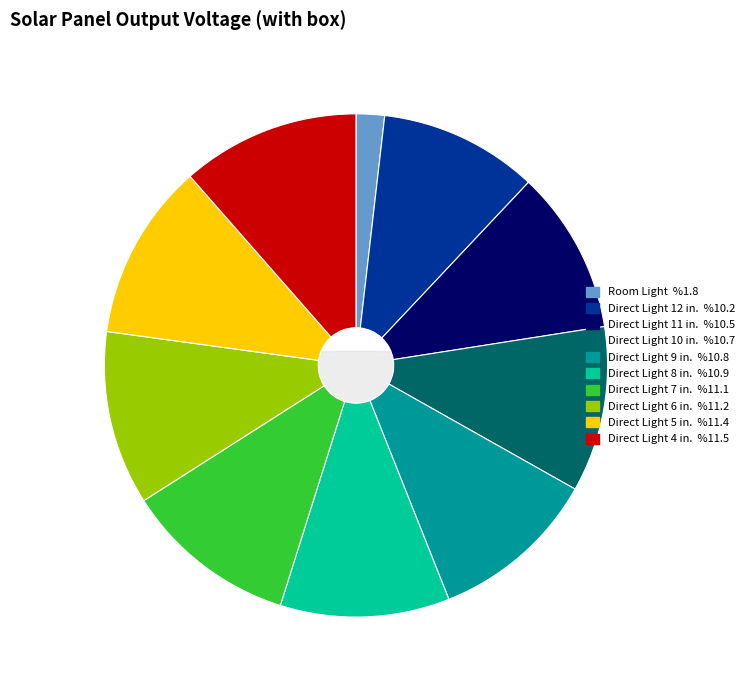

The Direct Light 9 in. slice represents 11% of the pie. True or false?

True